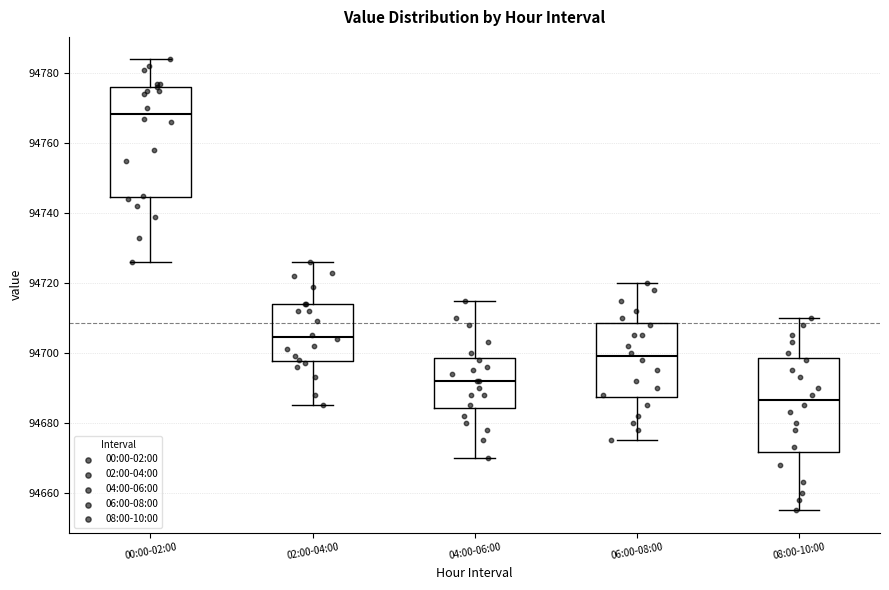

Reading left to right, transcribe this box plot: for each box, give where its median line is, the range the box spans, and where its two whiskers end, as read against the y-axis. The values are not printed on the chart, so give them approximately, as read against the axis.

00:00-02:00: median 94768, box 94744 to 94776, whiskers 94726 to 94784
02:00-04:00: median 94704, box 94698 to 94714, whiskers 94686 to 94726
04:00-06:00: median 94692, box 94684 to 94698, whiskers 94670 to 94716
06:00-08:00: median 94700, box 94688 to 94708, whiskers 94676 to 94720
08:00-10:00: median 94686, box 94672 to 94698, whiskers 94656 to 94710